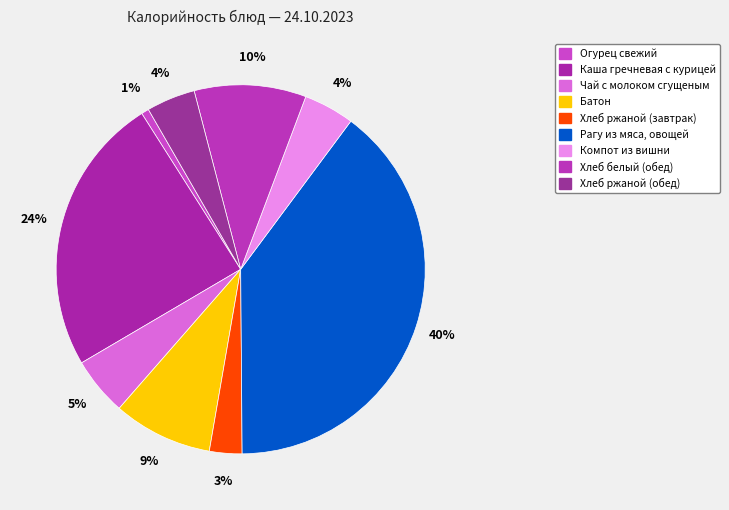

Count the number of slices in the pie.

9